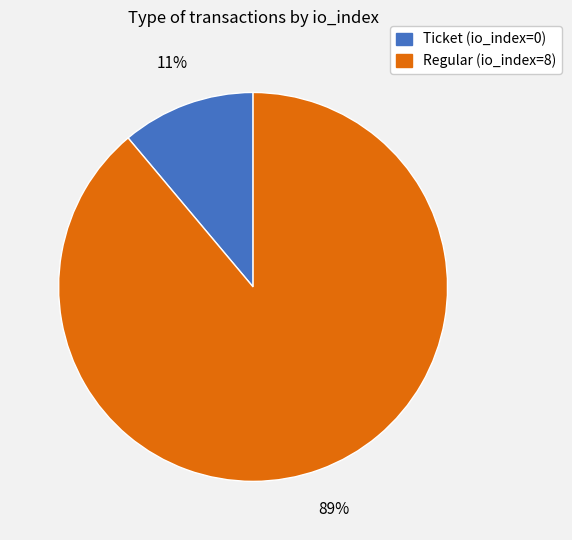

To the nearest percent, what is the combined percentage of Ticket (io_index=0) and Regular (io_index=8)?

100%